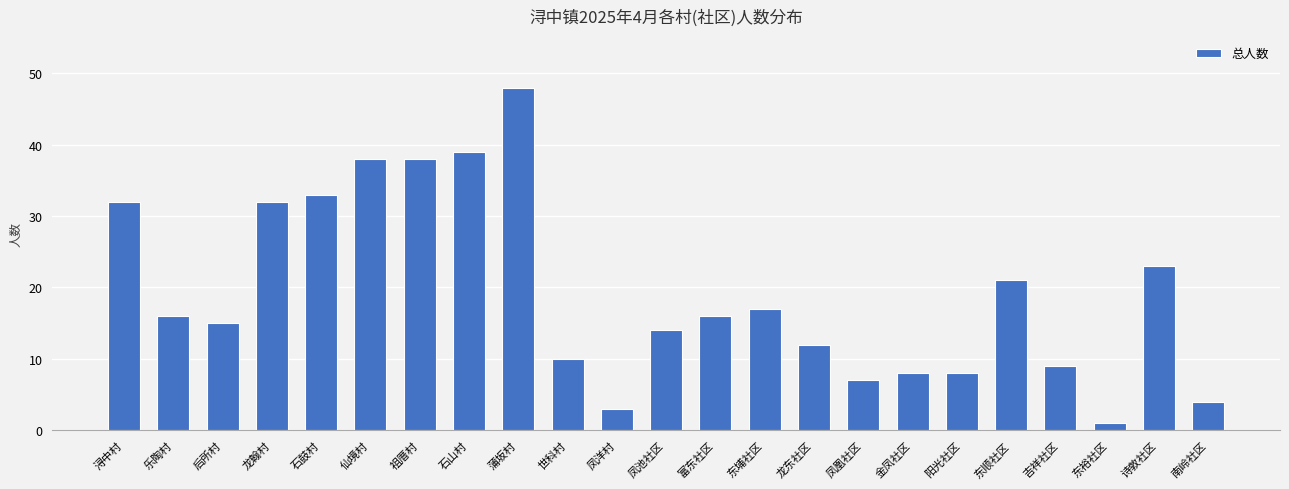

How many distinct data groups are displayed?

1